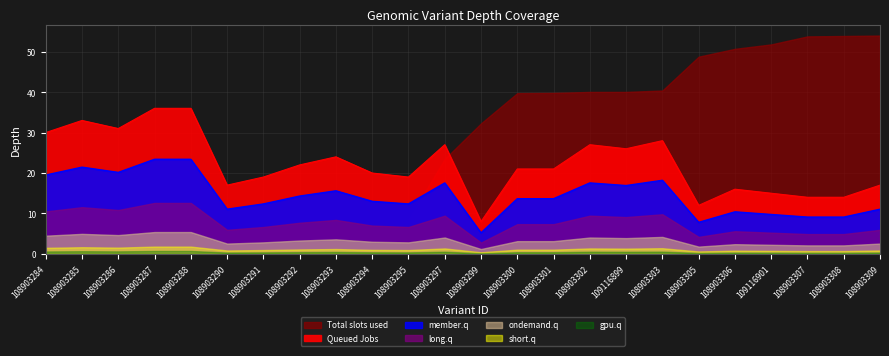

Which has a higher value, 108903287 or 108903293?

108903287